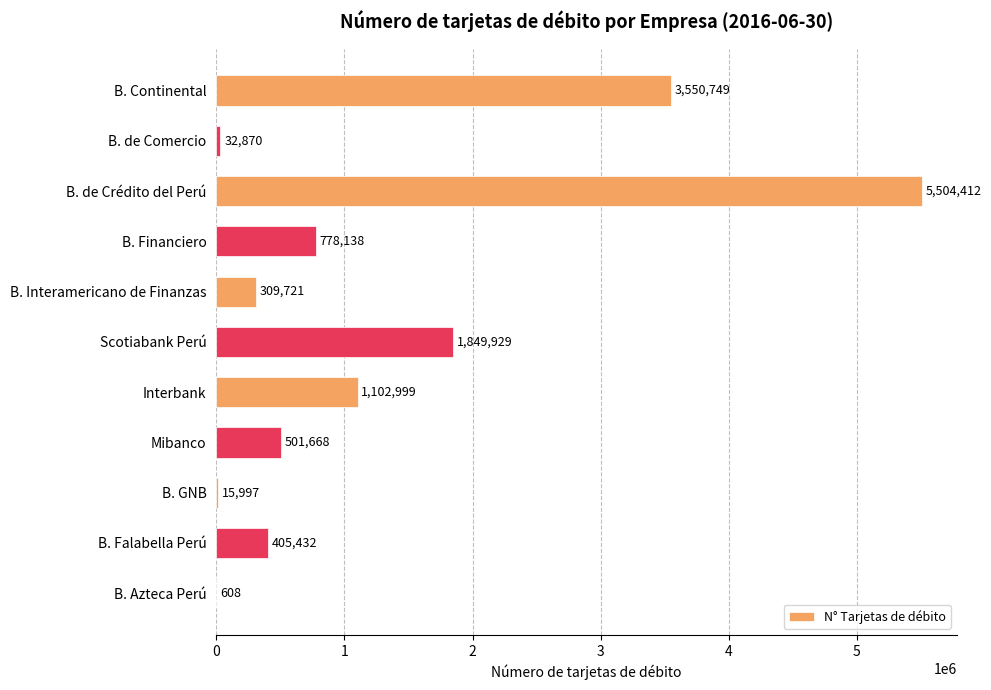

What is the change in value from B. Continental to Interbank?

-2447750